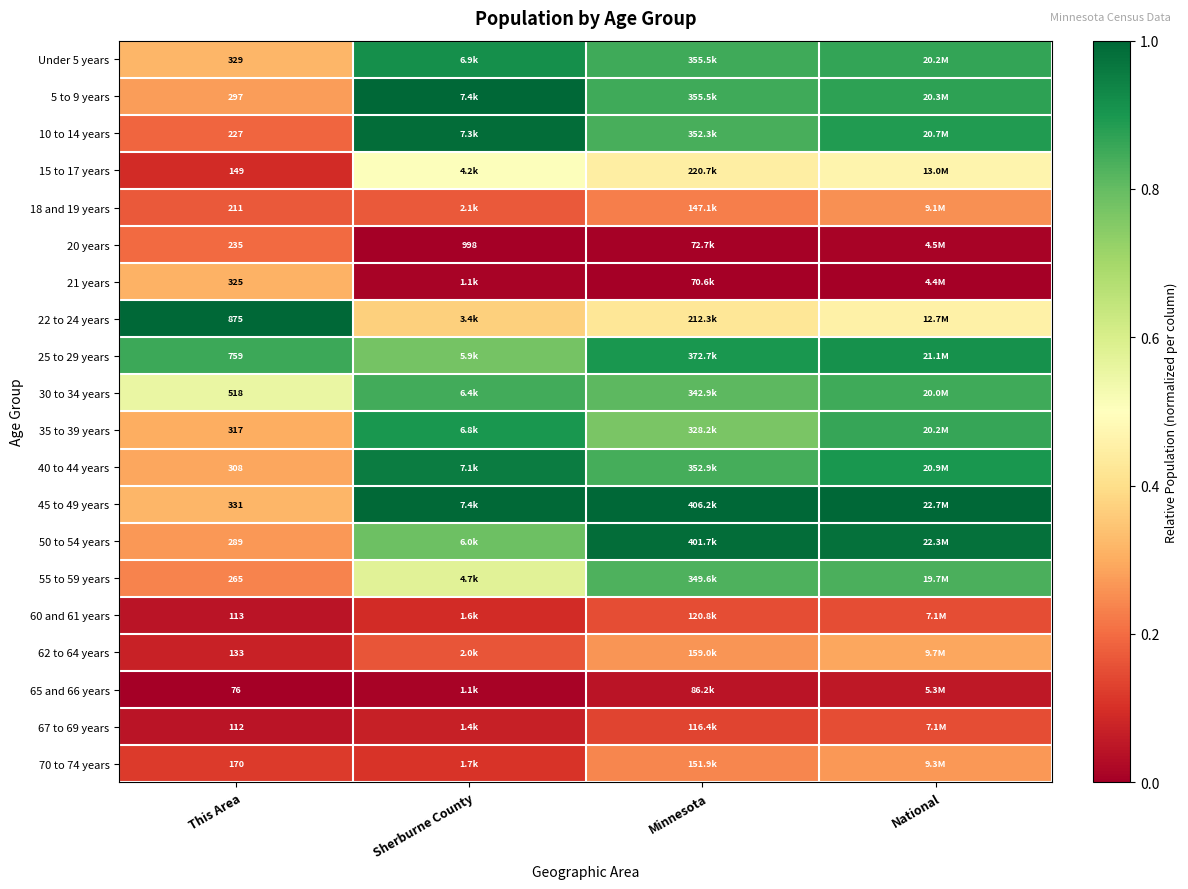

Is the value of 55 to 59 years at This Area greater than the value of 10 to 14 years at This Area?

Yes